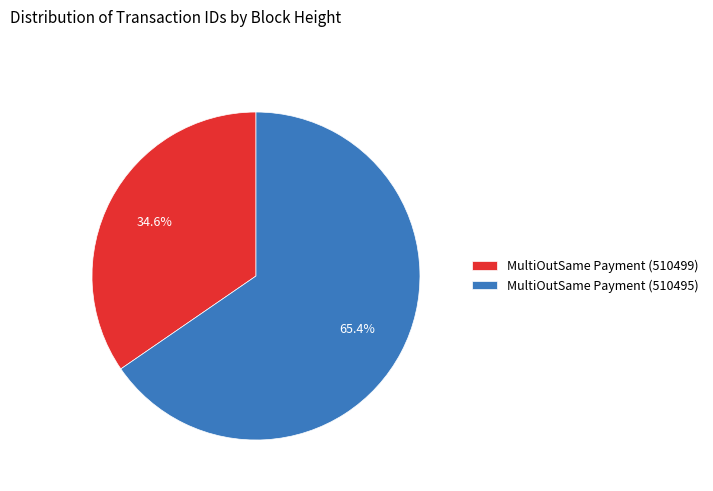

Which slice is the largest?

MultiOutSame Payment (510495)